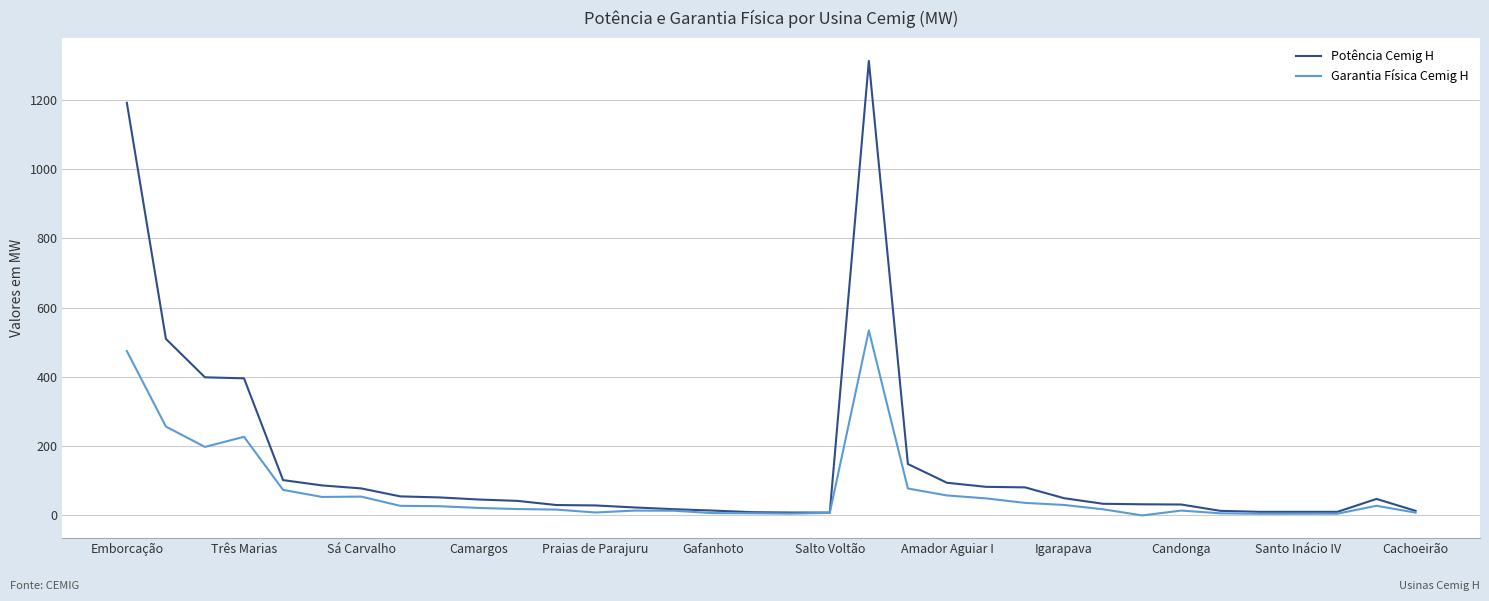

Which series has the largest range (max minus min)?

Potência Cemig H